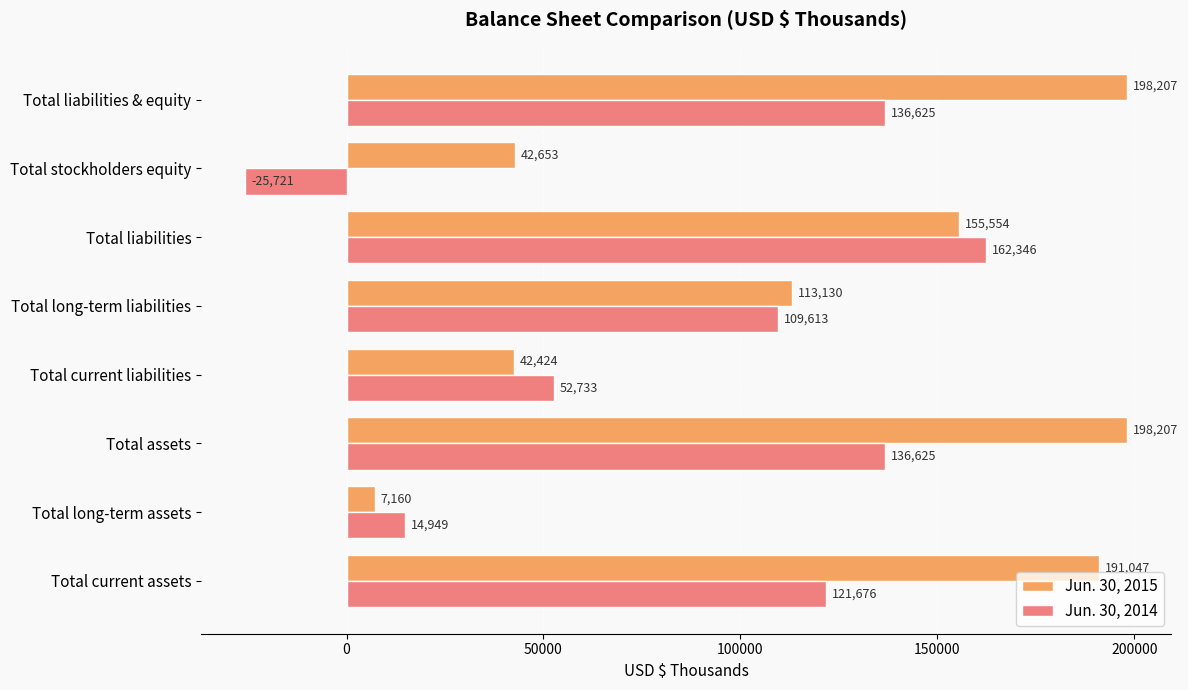

Where is Jun. 30, 2014 nearest to the value 68312?

Total current liabilities